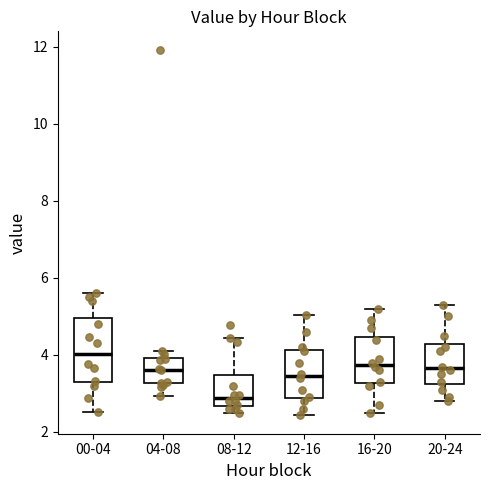

Where does the lower whisker of the box for 04-08 end on the y-axis? The values are not printed on the chart, so give them approximately, as read against the axis.

3.0